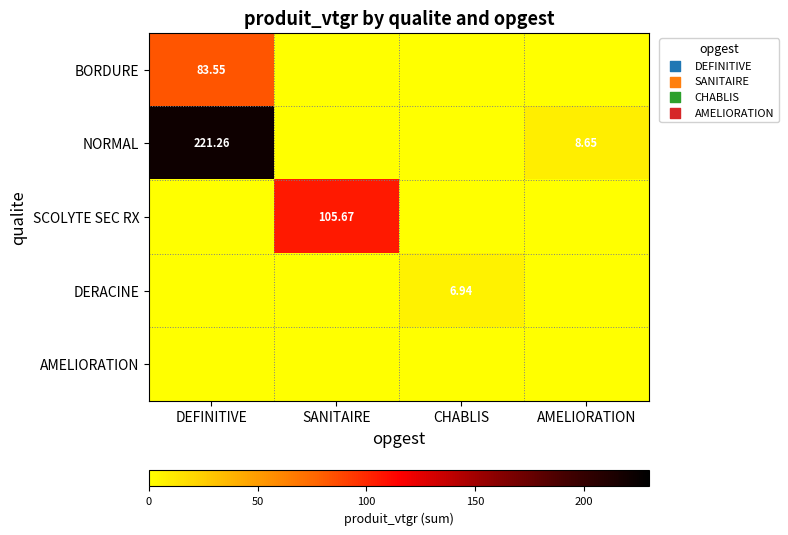

True or false: DERACINE has a value of 6.9 at CHABLIS.

True